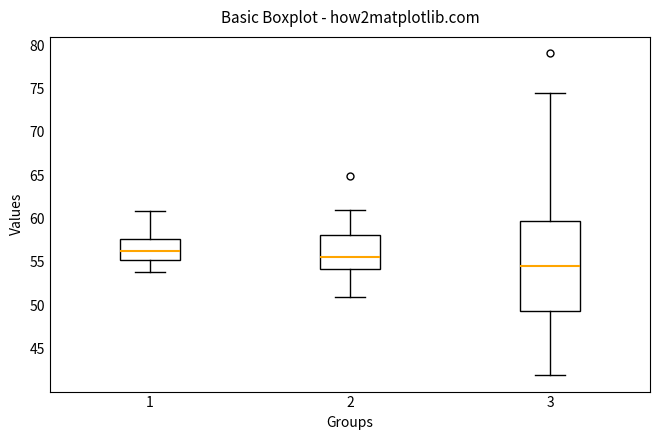

Where does the lower whisker of the box at x = 2 end on the y-axis? The values are not printed on the chart, so give them approximately, as read against the axis.

51.0